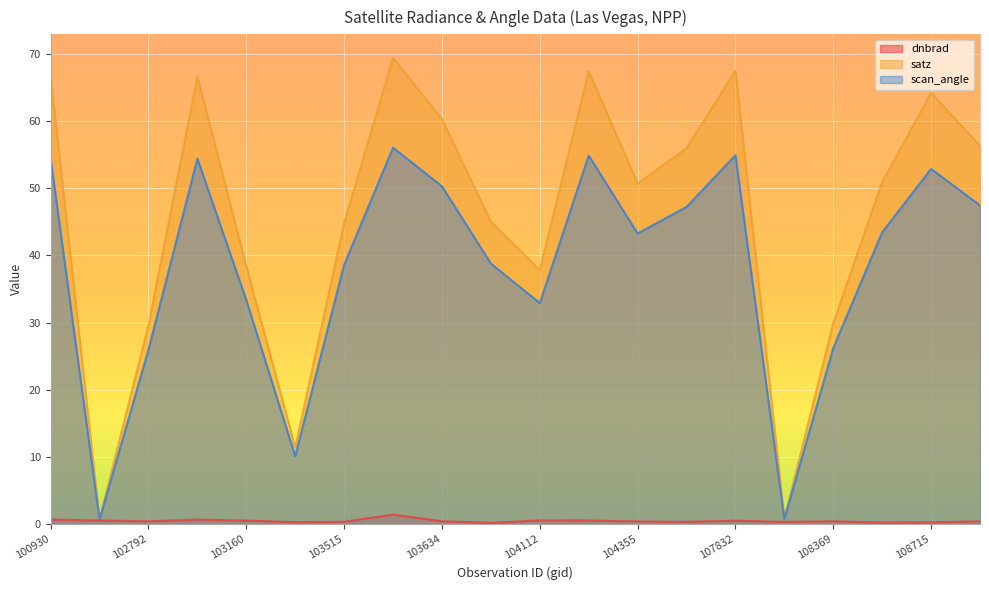

True or false: satz has a value of 98.2 at 108715.

False